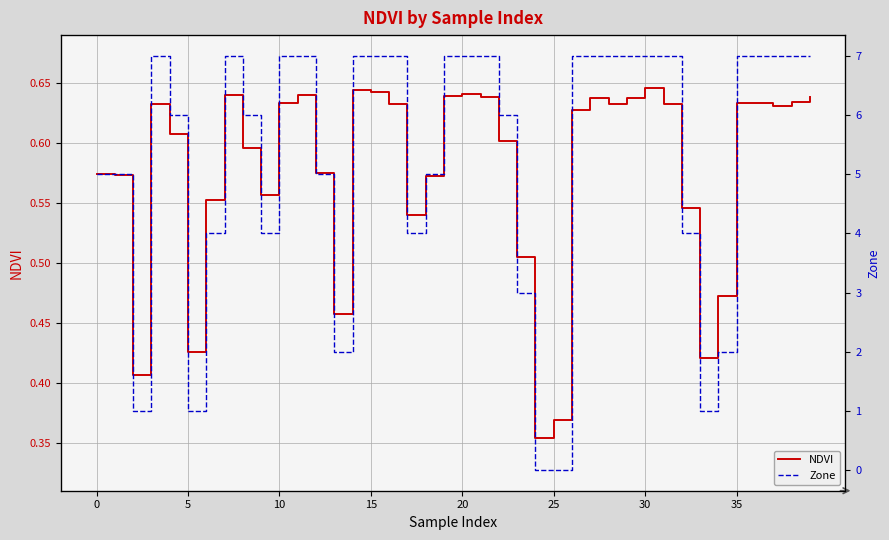

True or false: NDVI has a value of 0.6 at 37.

True